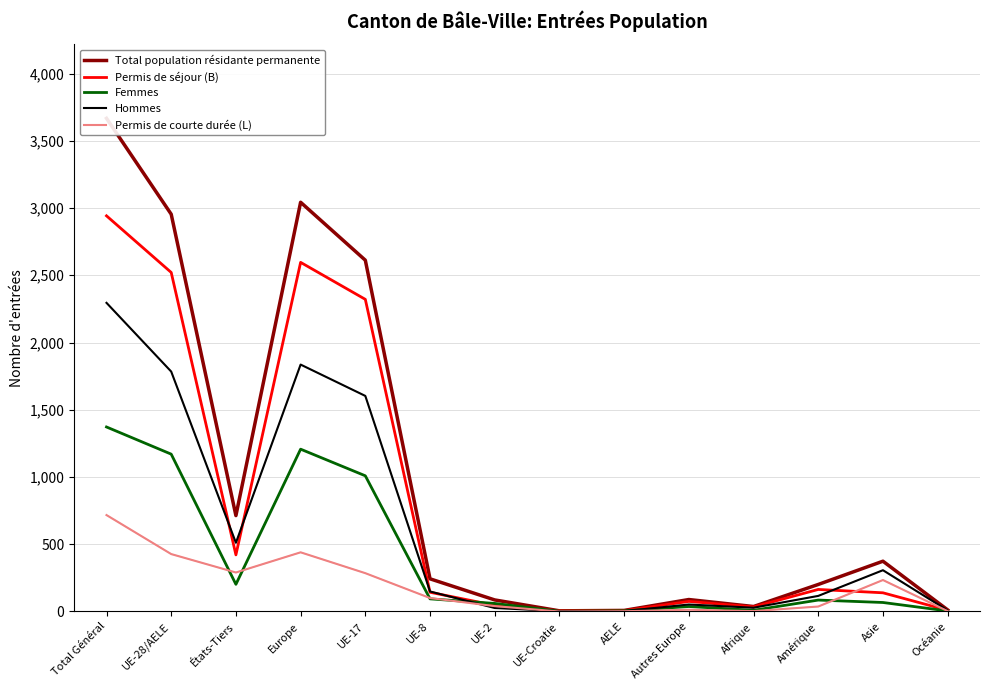

Is it true that Hommes equals 2 at UE-Croatie?

False